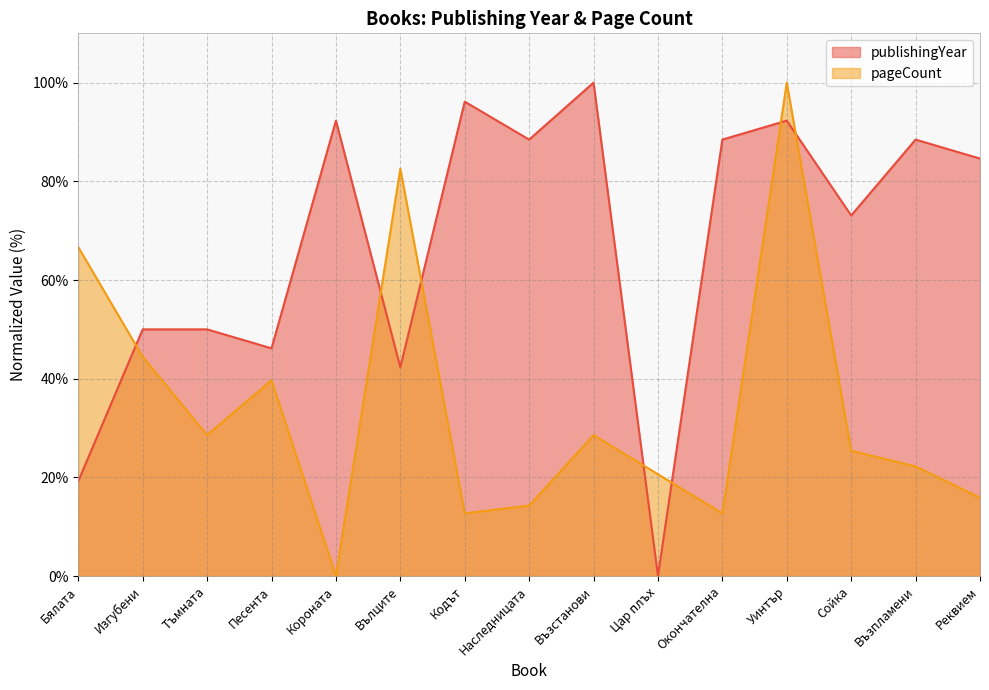

At which category does publishingYear reach its first local valley?

Песента